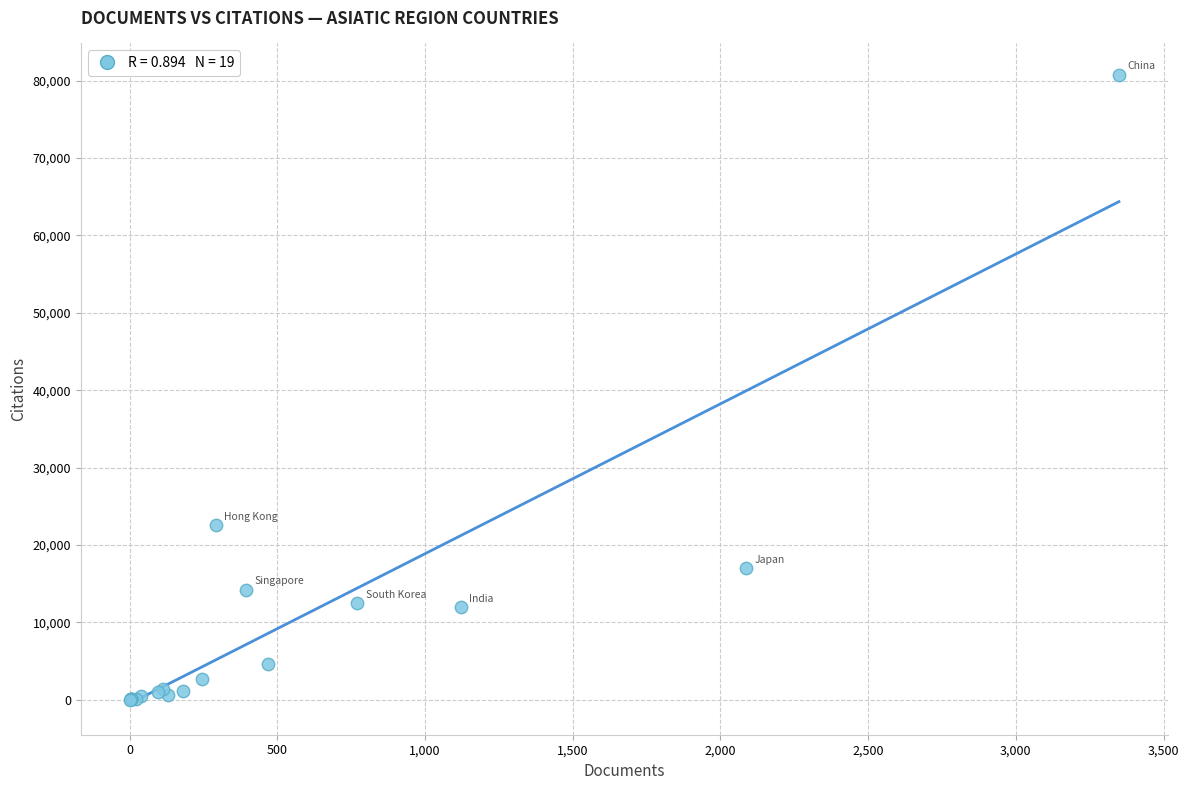

What Y value in the scatter plot is closest to 40387?

22521